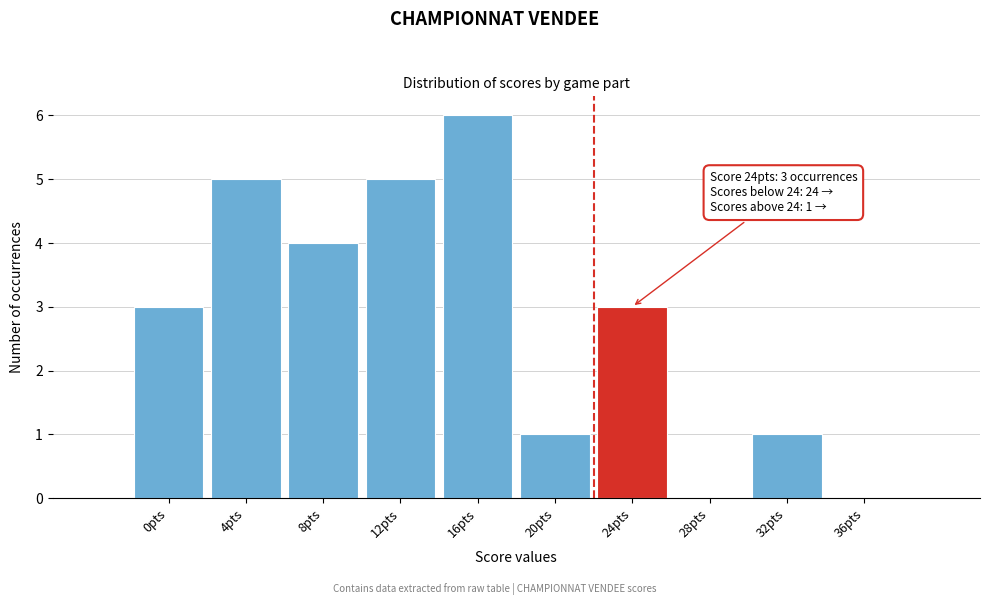

Reading left to right, what are all the values shown in this chart?

0pts=3	4pts=5	8pts=4	12pts=5	16pts=6	20pts=1	24pts=3	28pts=0	32pts=1	36pts=0